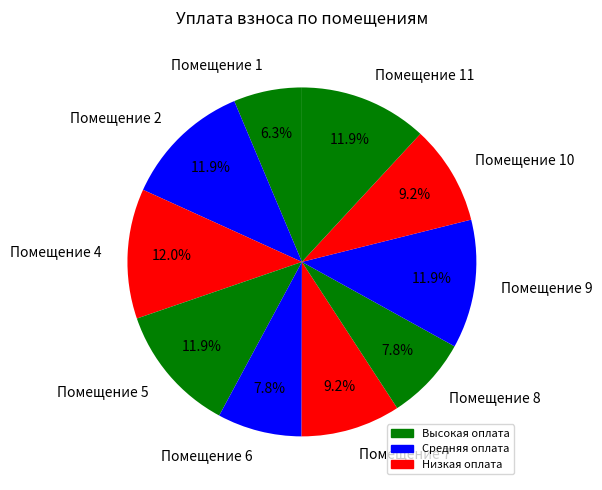

How many segments does this pie chart have?

10